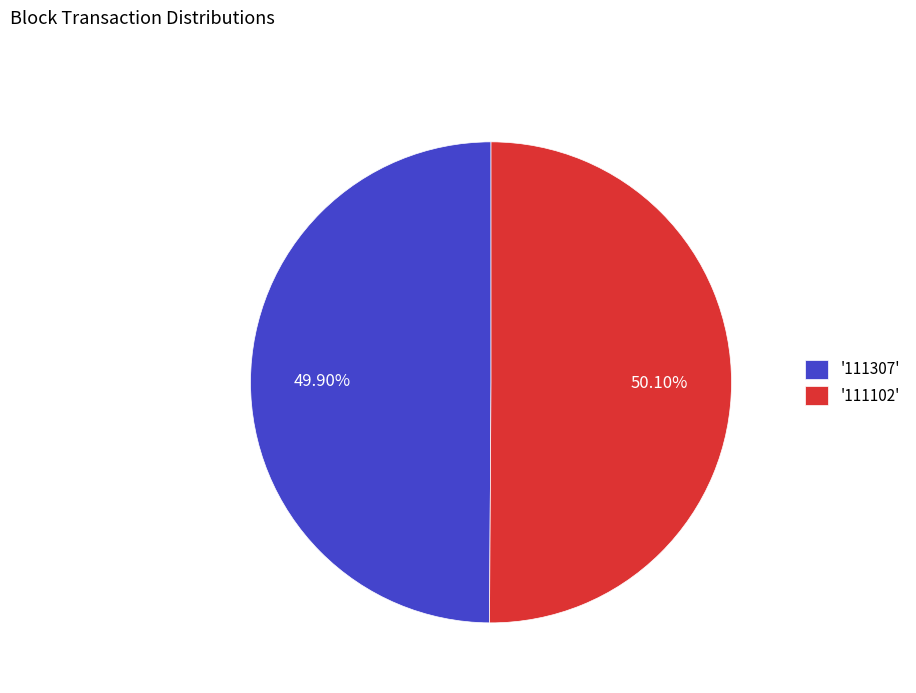

Is there a majority slice in this chart?

Yes